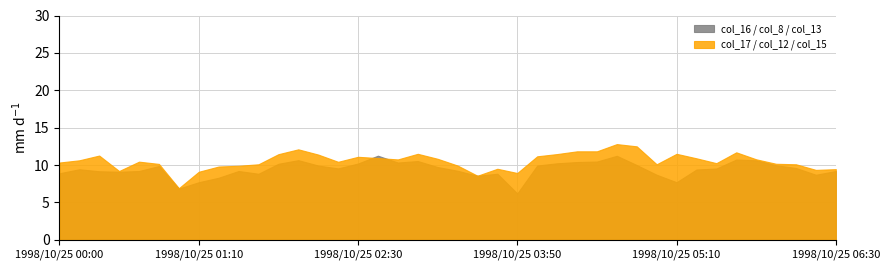

The col_15 series shows 3.1 at 1998/10/25 04:30. True or false?

False